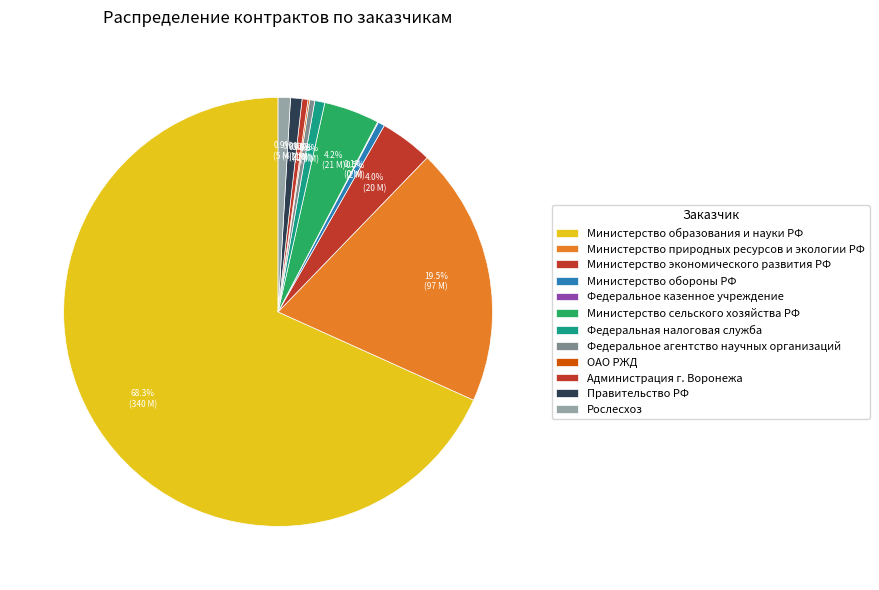

Between Министерство обороны РФ and Министерство природных ресурсов и экологии РФ, which is larger?

Министерство природных ресурсов и экологии РФ